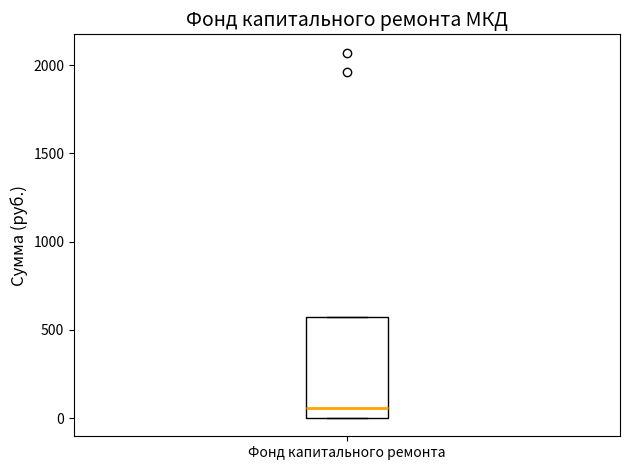

Where is the lower edge of the box for Фонд капитального ремонта on the y-axis? The values are not printed on the chart, so give them approximately, as read against the axis.

0